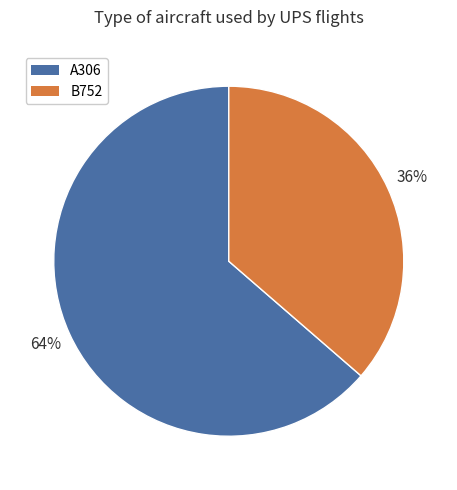

To the nearest percent, what is the combined percentage of A306 and B752?

100%